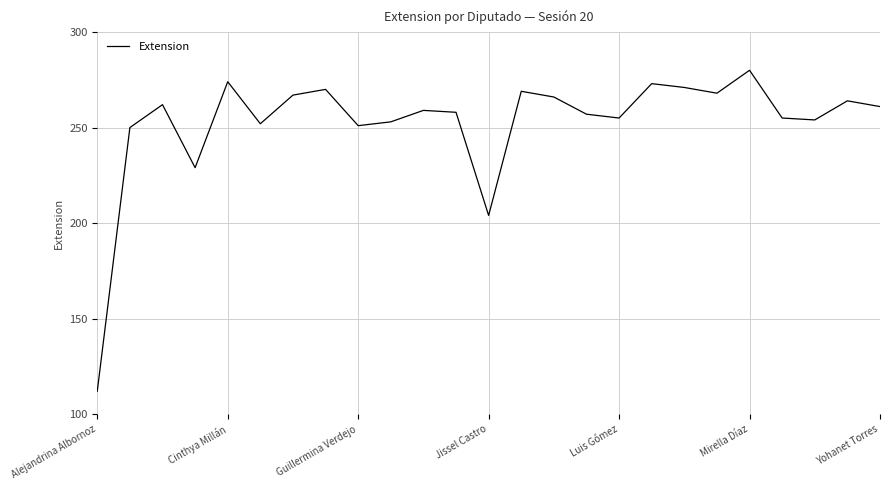

What is the smallest value displayed?

112